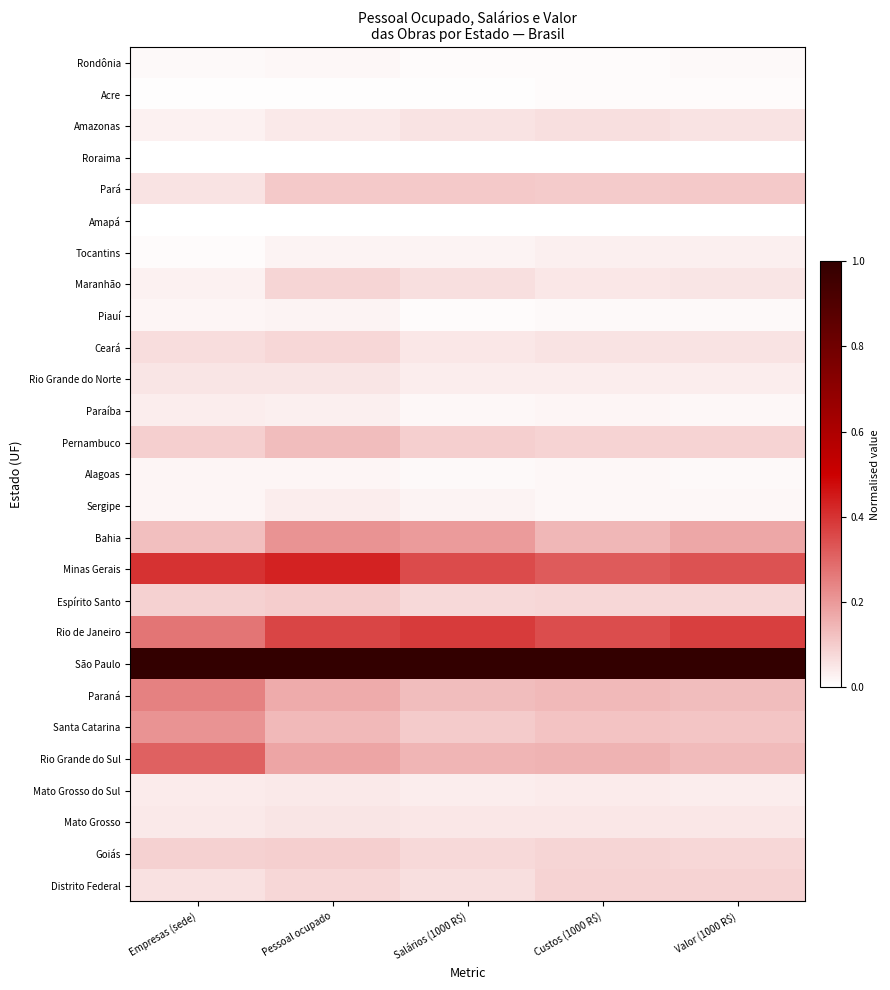

Reading left to right, what are all the values shown in this chart?

Rondônia: Empresas (sede)=0.0	Pessoal ocupado=0.0	Salários (1000 R$)=0.0	Custos (1000 R$)=0.0	Valor (1000 R$)=0.0
Acre: Empresas (sede)=0.0	Pessoal ocupado=0.0	Salários (1000 R$)=0.0	Custos (1000 R$)=0.0	Valor (1000 R$)=0.0
Amazonas: Empresas (sede)=0.0	Pessoal ocupado=0.0	Salários (1000 R$)=0.1	Custos (1000 R$)=0.1	Valor (1000 R$)=0.1
Roraima: Empresas (sede)=0.0	Pessoal ocupado=0.0	Salários (1000 R$)=0.0	Custos (1000 R$)=0.0	Valor (1000 R$)=0.0
Pará: Empresas (sede)=0.1	Pessoal ocupado=0.1	Salários (1000 R$)=0.1	Custos (1000 R$)=0.1	Valor (1000 R$)=0.1
Amapá: Empresas (sede)=0.0	Pessoal ocupado=0.0	Salários (1000 R$)=0.0	Custos (1000 R$)=0.0	Valor (1000 R$)=0.0
Tocantins: Empresas (sede)=0.0	Pessoal ocupado=0.0	Salários (1000 R$)=0.0	Custos (1000 R$)=0.0	Valor (1000 R$)=0.0
Maranhão: Empresas (sede)=0.0	Pessoal ocupado=0.1	Salários (1000 R$)=0.1	Custos (1000 R$)=0.0	Valor (1000 R$)=0.1
Piauí: Empresas (sede)=0.0	Pessoal ocupado=0.0	Salários (1000 R$)=0.0	Custos (1000 R$)=0.0	Valor (1000 R$)=0.0
Ceará: Empresas (sede)=0.1	Pessoal ocupado=0.1	Salários (1000 R$)=0.0	Custos (1000 R$)=0.1	Valor (1000 R$)=0.1
Rio Grande do Norte: Empresas (sede)=0.1	Pessoal ocupado=0.1	Salários (1000 R$)=0.0	Custos (1000 R$)=0.0	Valor (1000 R$)=0.0
Paraíba: Empresas (sede)=0.0	Pessoal ocupado=0.0	Salários (1000 R$)=0.0	Custos (1000 R$)=0.0	Valor (1000 R$)=0.0
Pernambuco: Empresas (sede)=0.1	Pessoal ocupado=0.1	Salários (1000 R$)=0.1	Custos (1000 R$)=0.1	Valor (1000 R$)=0.1
Alagoas: Empresas (sede)=0.0	Pessoal ocupado=0.0	Salários (1000 R$)=0.0	Custos (1000 R$)=0.0	Valor (1000 R$)=0.0
Sergipe: Empresas (sede)=0.0	Pessoal ocupado=0.0	Salários (1000 R$)=0.0	Custos (1000 R$)=0.0	Valor (1000 R$)=0.0
Bahia: Empresas (sede)=0.1	Pessoal ocupado=0.2	Salários (1000 R$)=0.2	Custos (1000 R$)=0.1	Valor (1000 R$)=0.2
Minas Gerais: Empresas (sede)=0.4	Pessoal ocupado=0.4	Salários (1000 R$)=0.4	Custos (1000 R$)=0.3	Valor (1000 R$)=0.3
Espírito Santo: Empresas (sede)=0.1	Pessoal ocupado=0.1	Salários (1000 R$)=0.1	Custos (1000 R$)=0.1	Valor (1000 R$)=0.1
Rio de Janeiro: Empresas (sede)=0.3	Pessoal ocupado=0.4	Salários (1000 R$)=0.4	Custos (1000 R$)=0.3	Valor (1000 R$)=0.4
São Paulo: Empresas (sede)=1.0	Pessoal ocupado=1.0	Salários (1000 R$)=1.0	Custos (1000 R$)=1.0	Valor (1000 R$)=1.0
Paraná: Empresas (sede)=0.2	Pessoal ocupado=0.2	Salários (1000 R$)=0.1	Custos (1000 R$)=0.1	Valor (1000 R$)=0.1
Santa Catarina: Empresas (sede)=0.2	Pessoal ocupado=0.1	Salários (1000 R$)=0.1	Custos (1000 R$)=0.1	Valor (1000 R$)=0.1
Rio Grande do Sul: Empresas (sede)=0.3	Pessoal ocupado=0.2	Salários (1000 R$)=0.1	Custos (1000 R$)=0.2	Valor (1000 R$)=0.1
Mato Grosso do Sul: Empresas (sede)=0.0	Pessoal ocupado=0.0	Salários (1000 R$)=0.0	Custos (1000 R$)=0.0	Valor (1000 R$)=0.0
Mato Grosso: Empresas (sede)=0.0	Pessoal ocupado=0.1	Salários (1000 R$)=0.0	Custos (1000 R$)=0.0	Valor (1000 R$)=0.1
Goiás: Empresas (sede)=0.1	Pessoal ocupado=0.1	Salários (1000 R$)=0.1	Custos (1000 R$)=0.1	Valor (1000 R$)=0.1
Distrito Federal: Empresas (sede)=0.1	Pessoal ocupado=0.1	Salários (1000 R$)=0.1	Custos (1000 R$)=0.1	Valor (1000 R$)=0.1